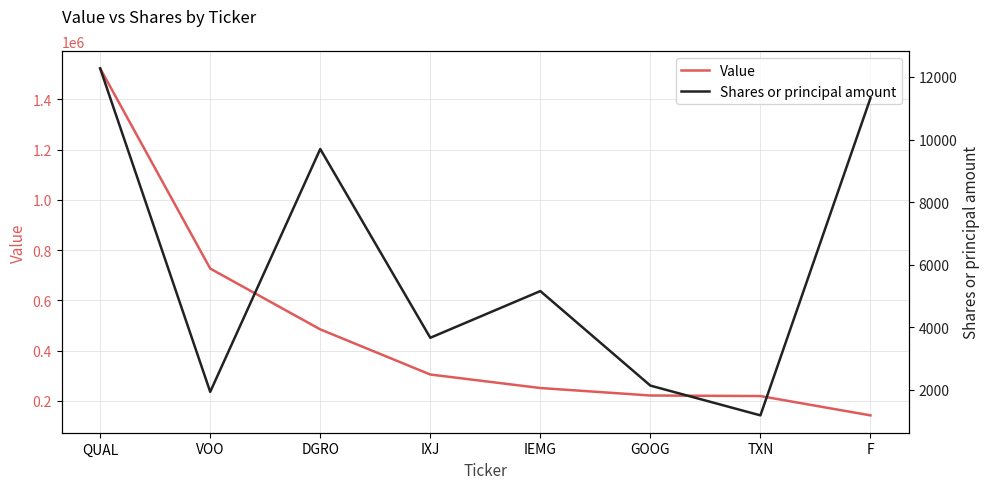

At how many categories does at least one series exceed 1179125?

1